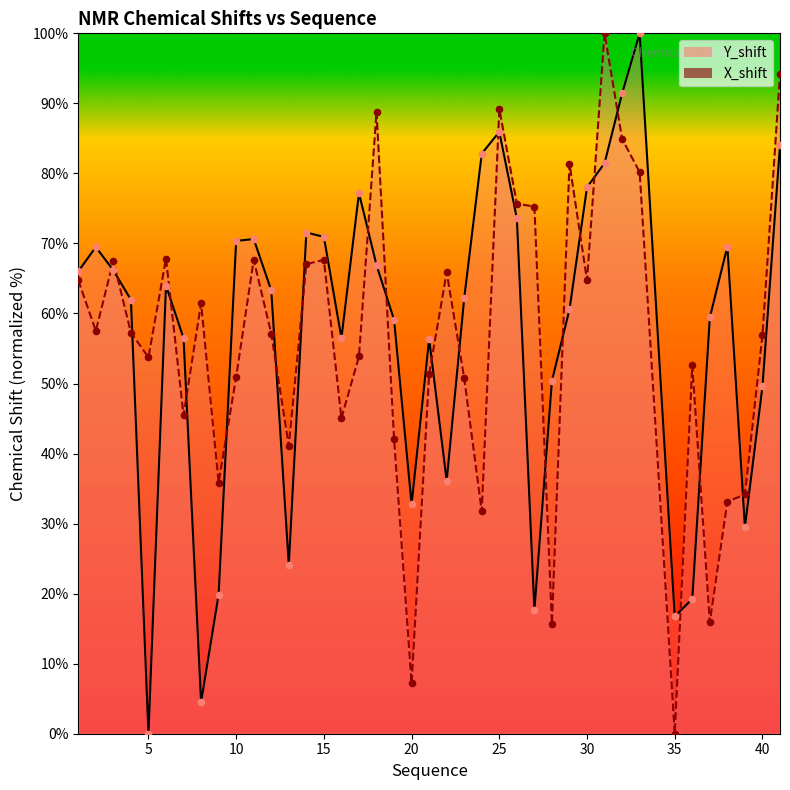

What is the total value across all series at 35?

16.7